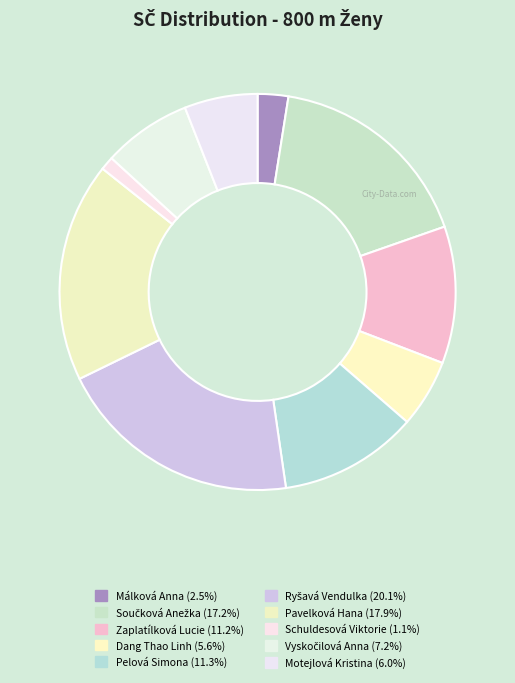

To the nearest percent, what portion does Ryšavá Vendulka represent?

20%